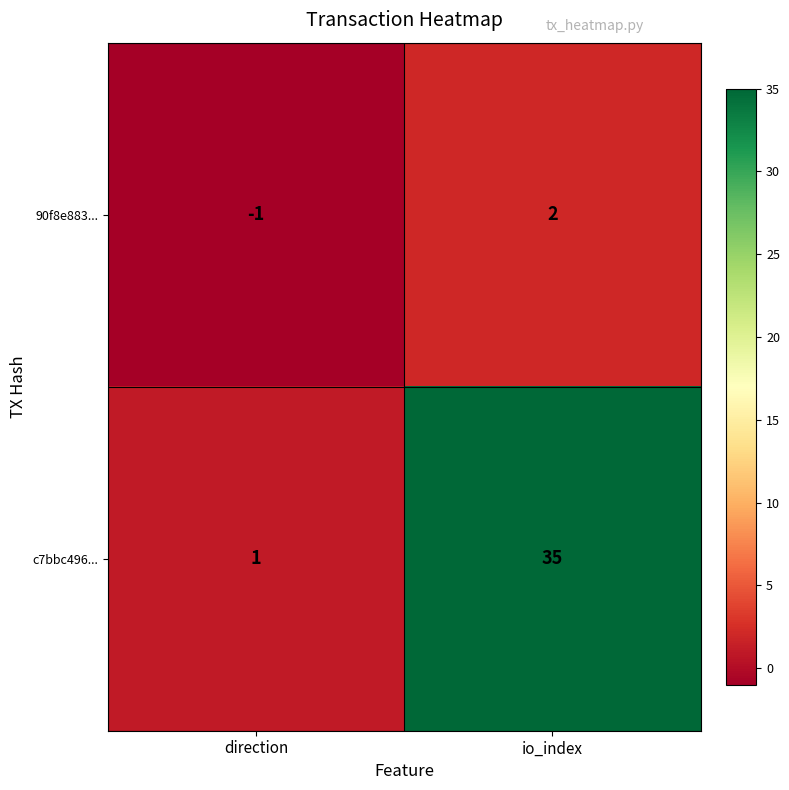

Where is c7bbc496... nearest to the value 18?

direction